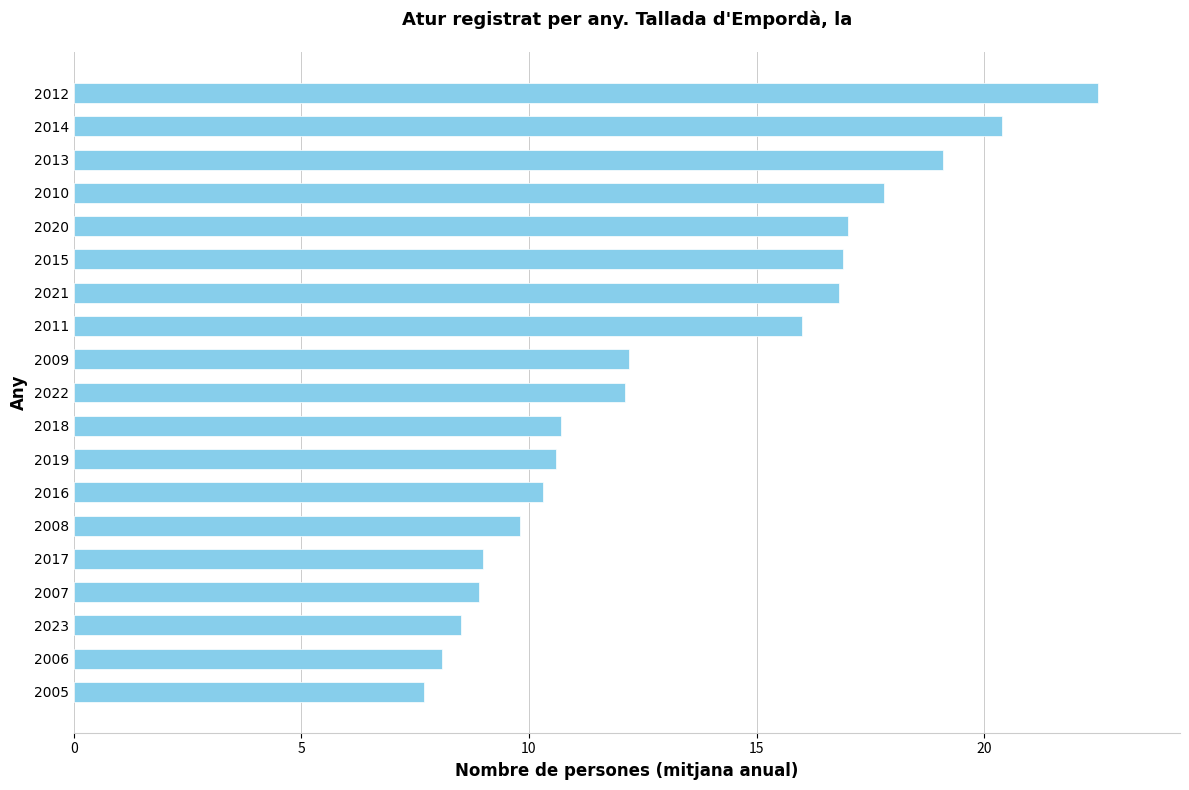

What is the change in value from 2019 to 2015?

+6.3